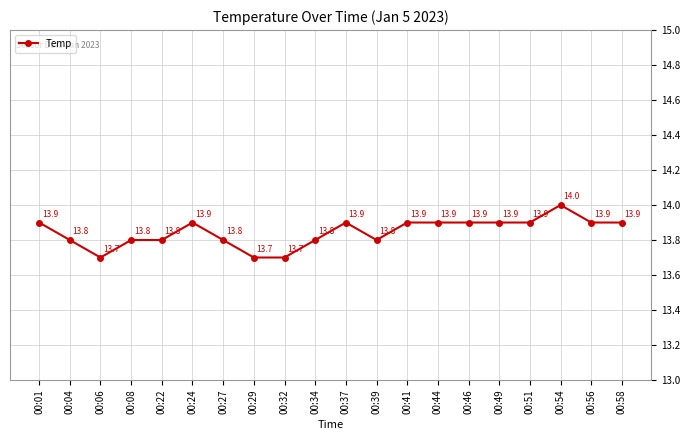

What is the minimum value shown in the chart?

13.7